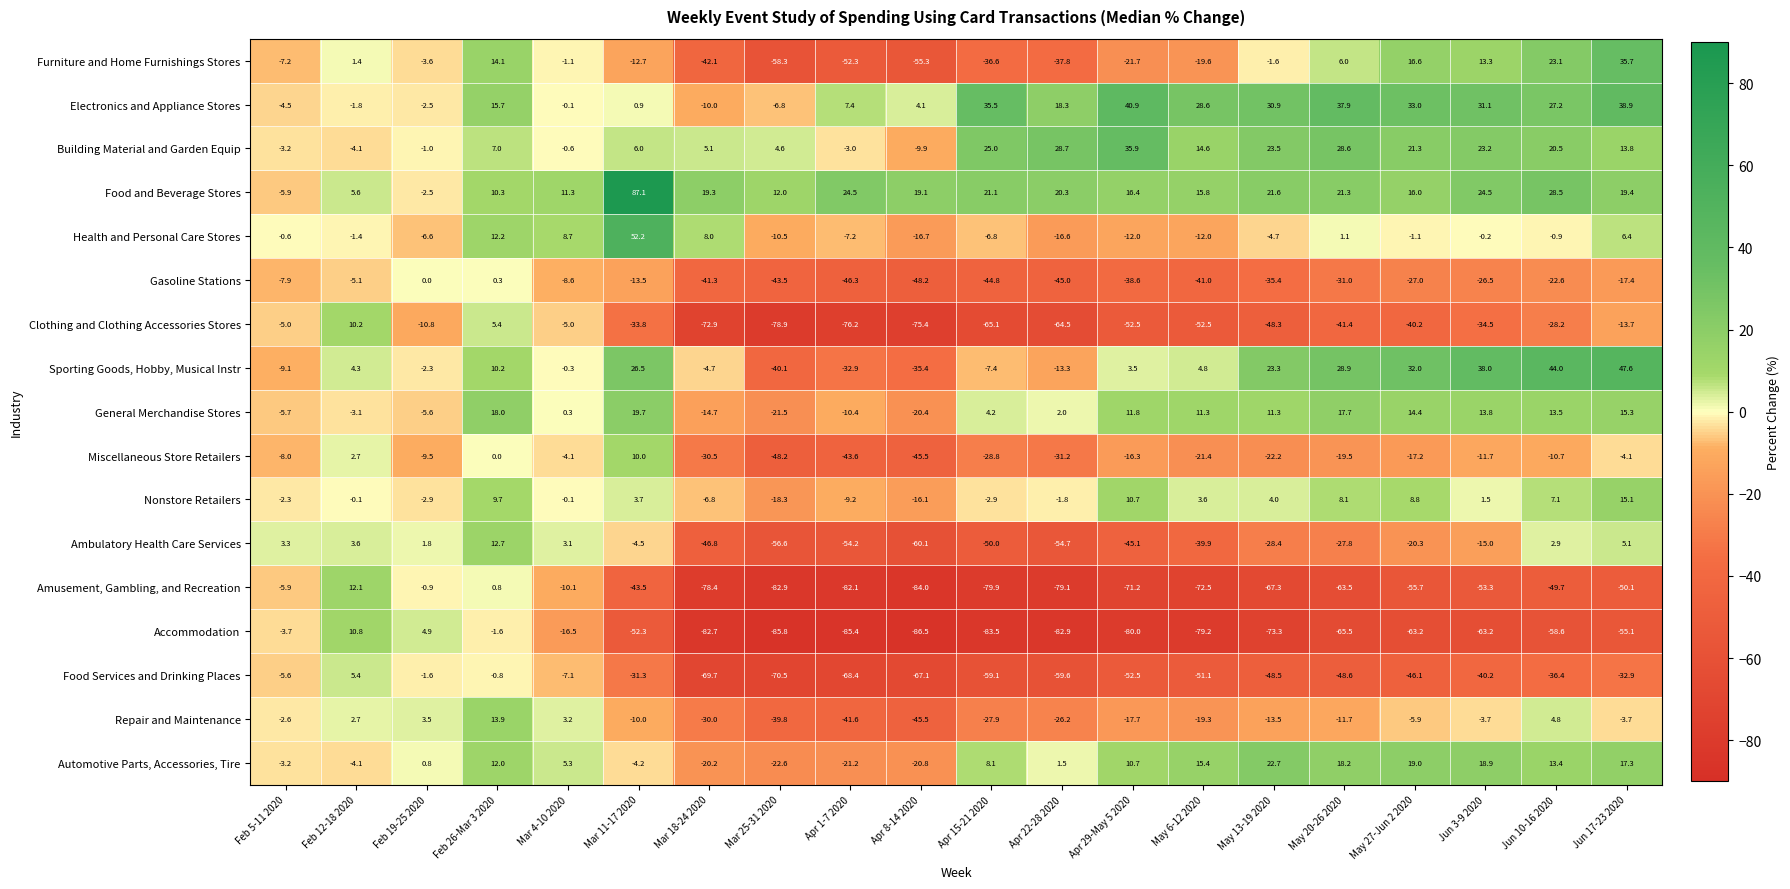

Which label corresponds to the smallest value in the chart?

Apr 8-14 2020